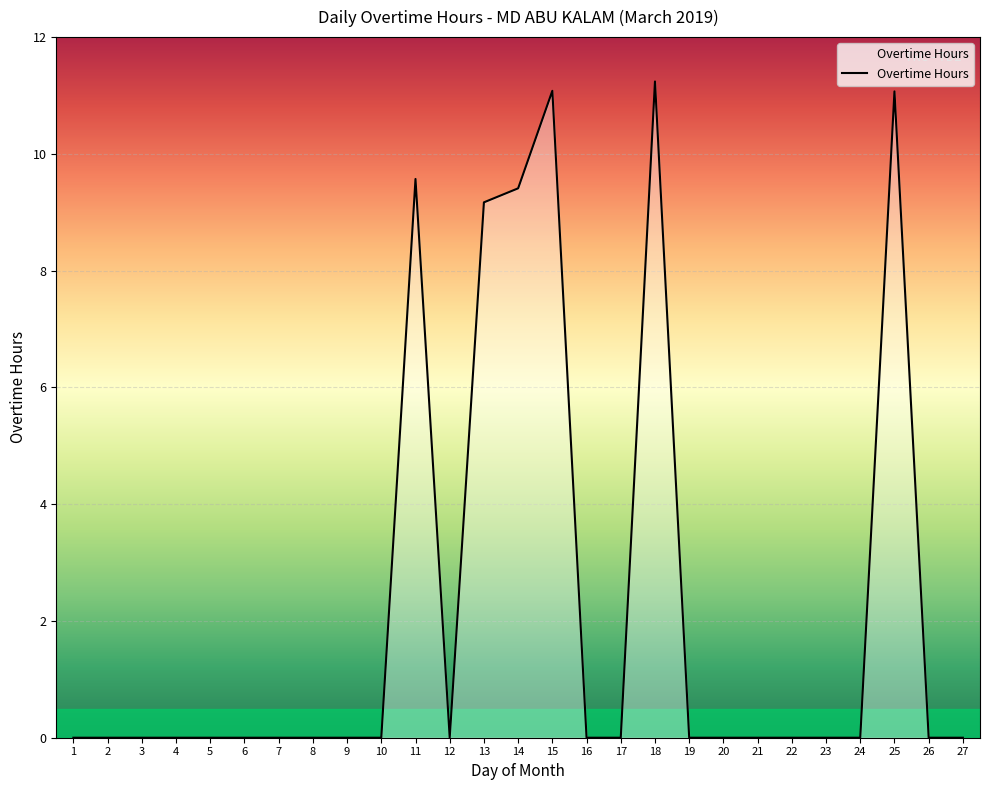

Does the chart display data point markers on the line(s)?

No